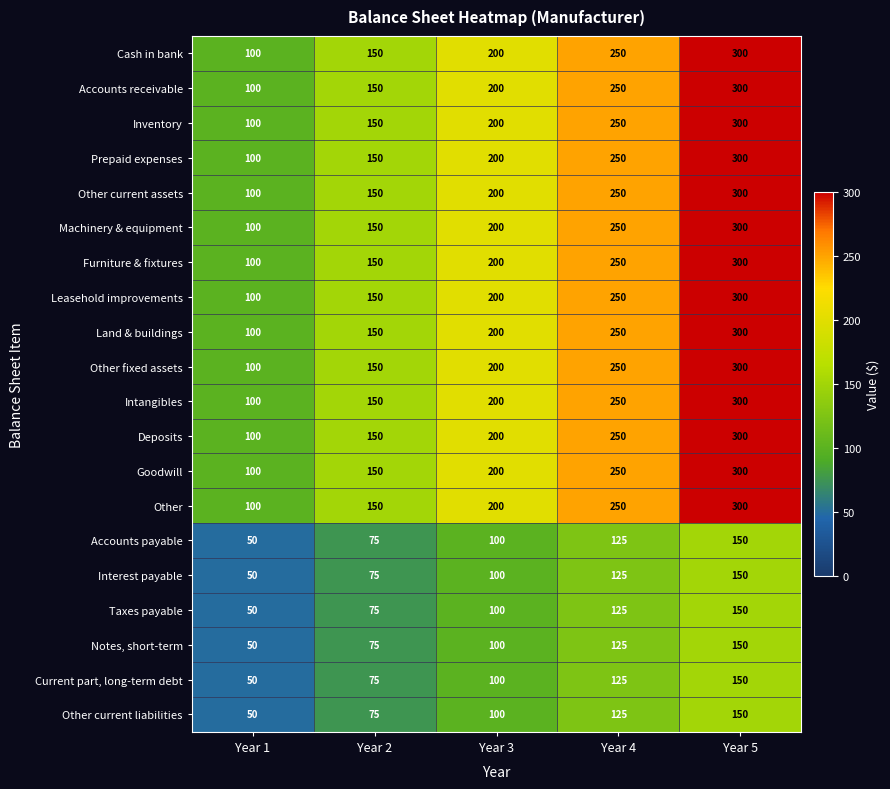

At which label is Other current liabilities closest to 100?

Year 3